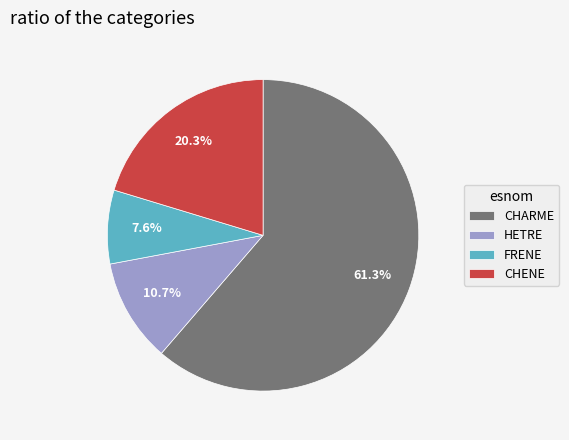

To the nearest percent, what is the difference between the FRENE and HETRE slice percentages?

3%